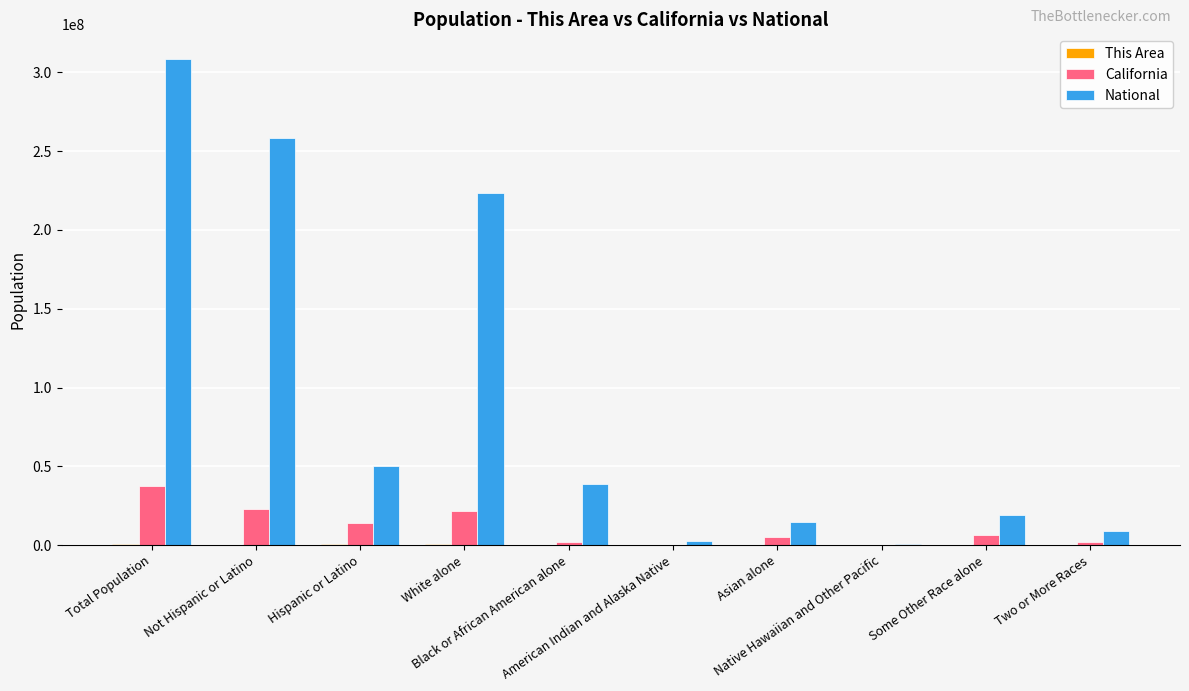

What is the maximum value shown in the chart?

308745538